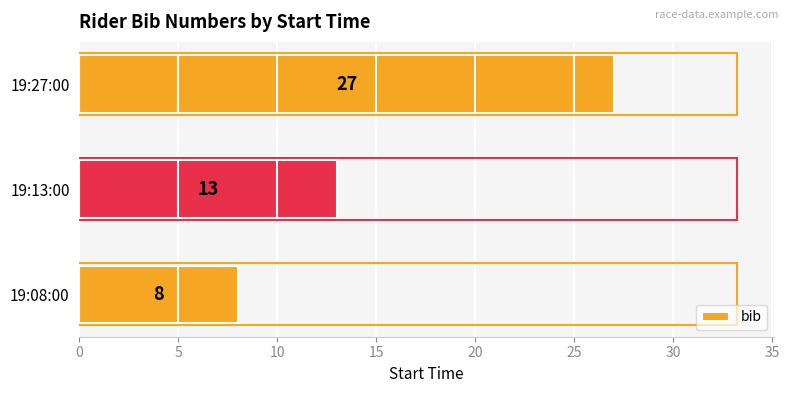

Which has a higher value, 19:13:00 or 19:08:00?

19:13:00